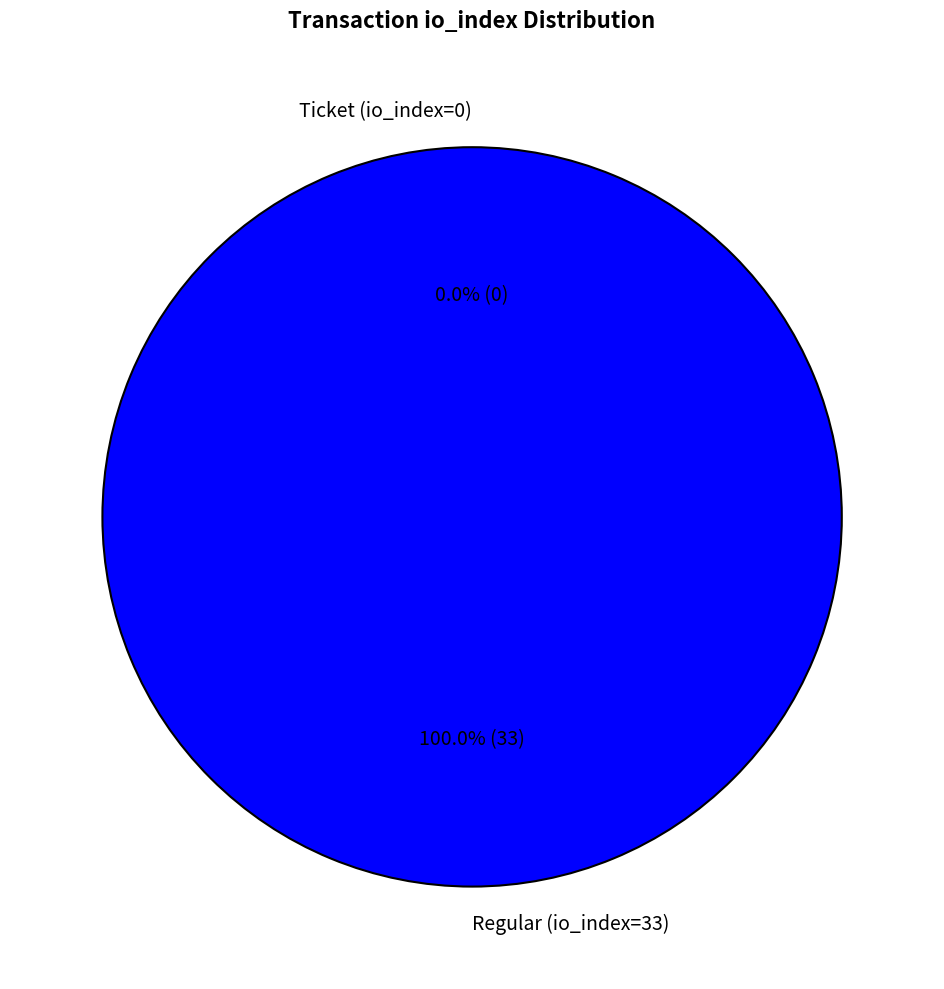

What is the largest slice in the pie chart?

Regular (io_index=33)